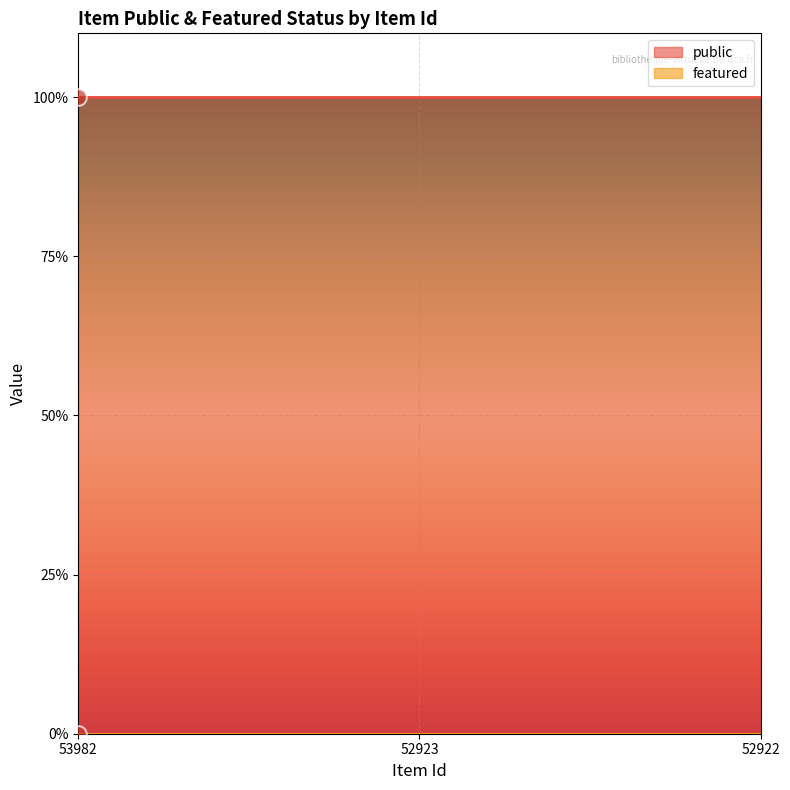

How many data points does each series have?

3